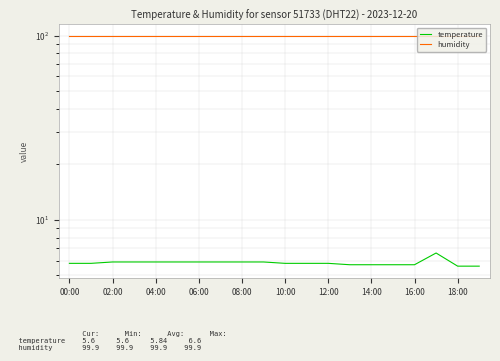

What is the minimum value for humidity?

99.9